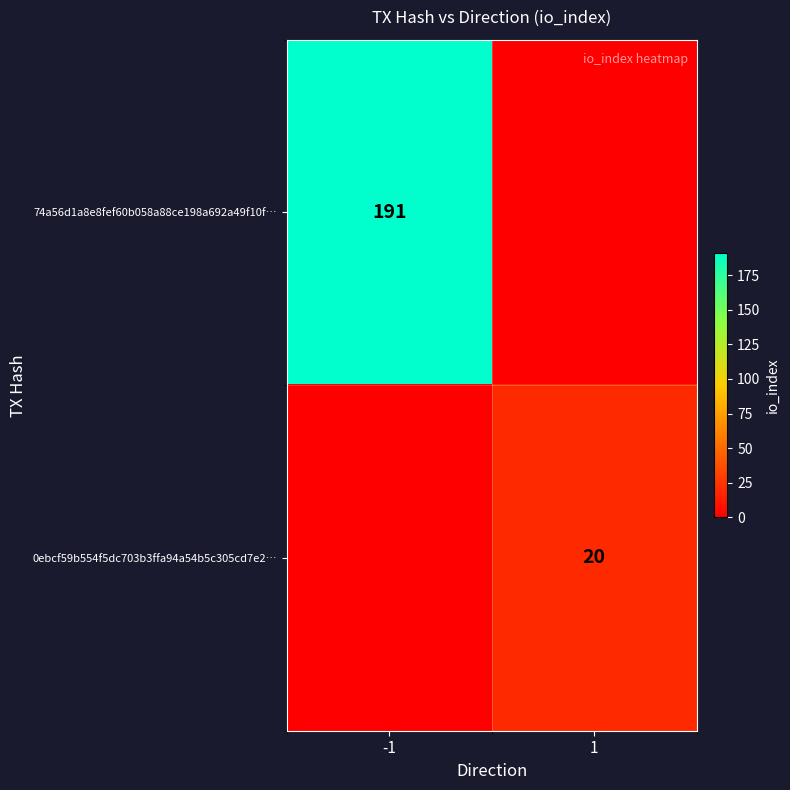

Which category has the lowest value across all series?

1